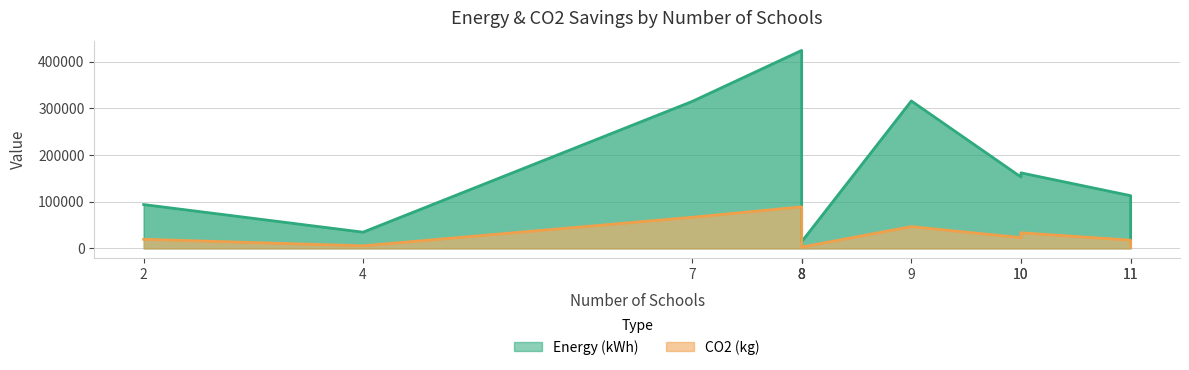

Does the chart have visible grid lines?

Yes